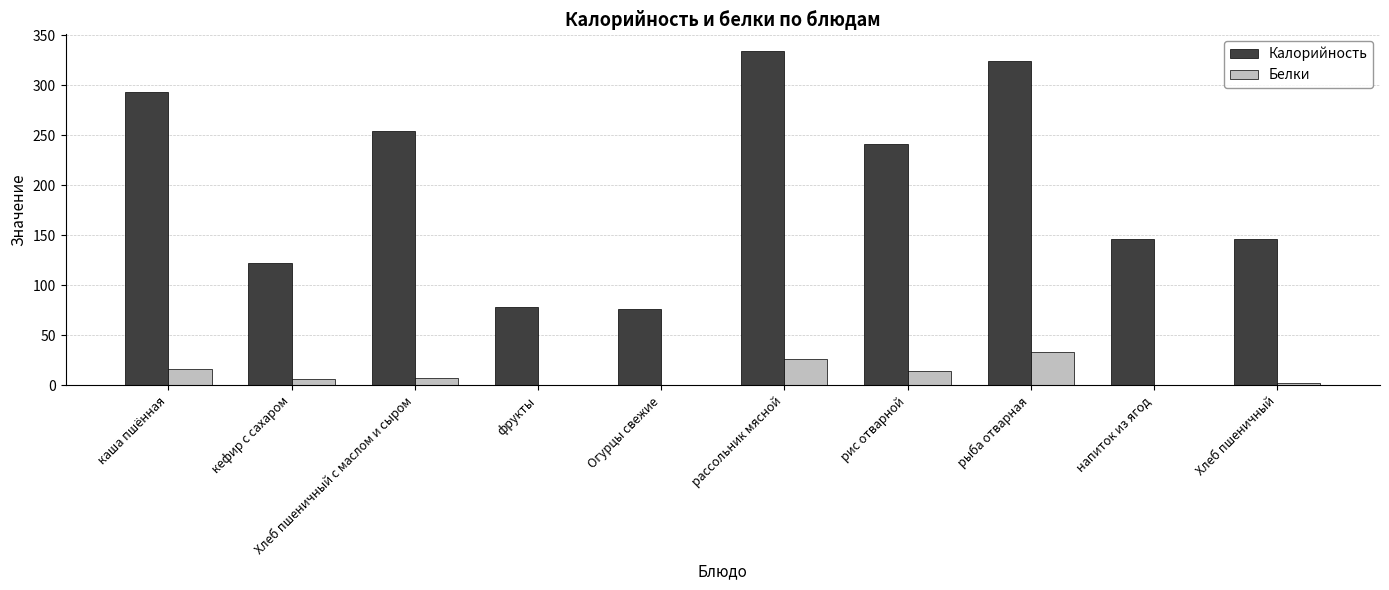

Between рис отварной and Хлеб пшеничный, which series saw the biggest shift?

Калорийность